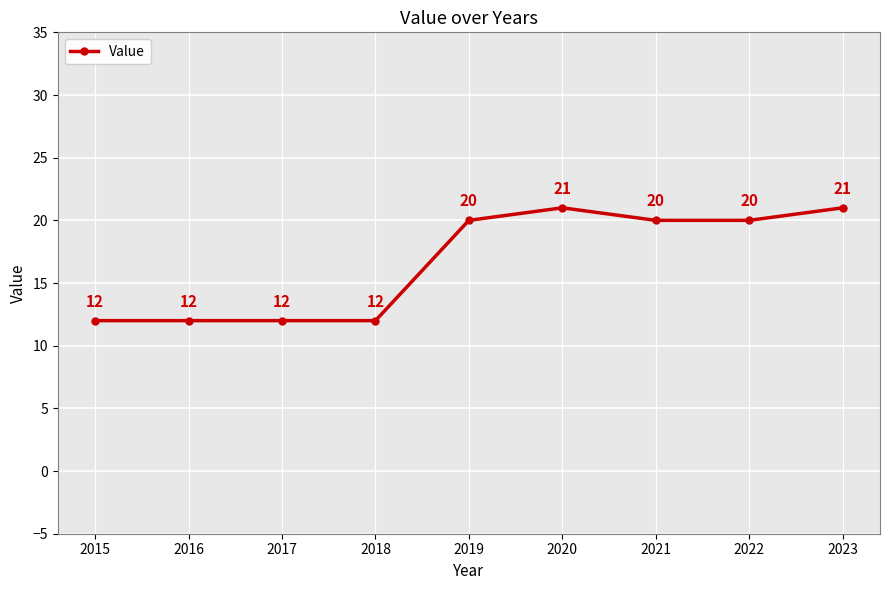

What is the average value?

17